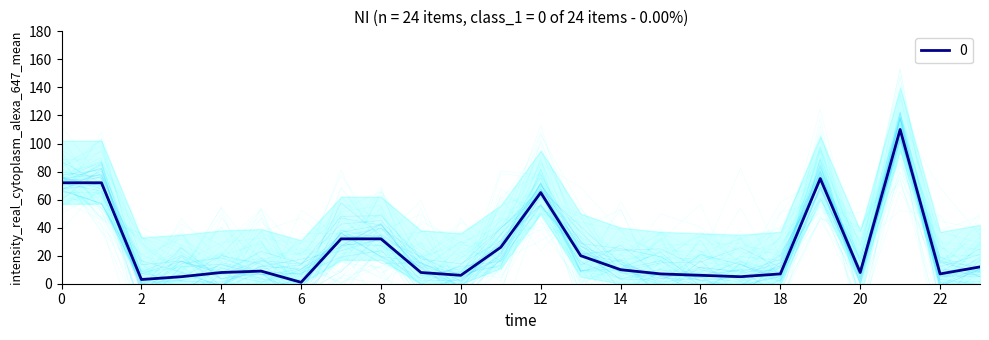

True or false: 0 has a value of 6 at 16.

True